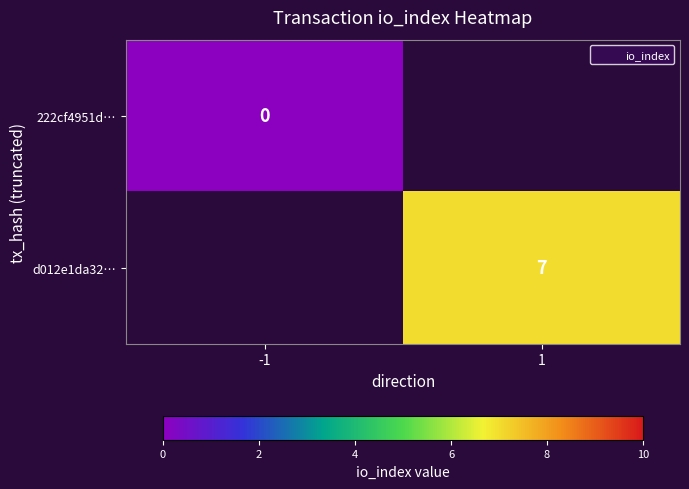

Which label corresponds to the largest value in the chart?

1